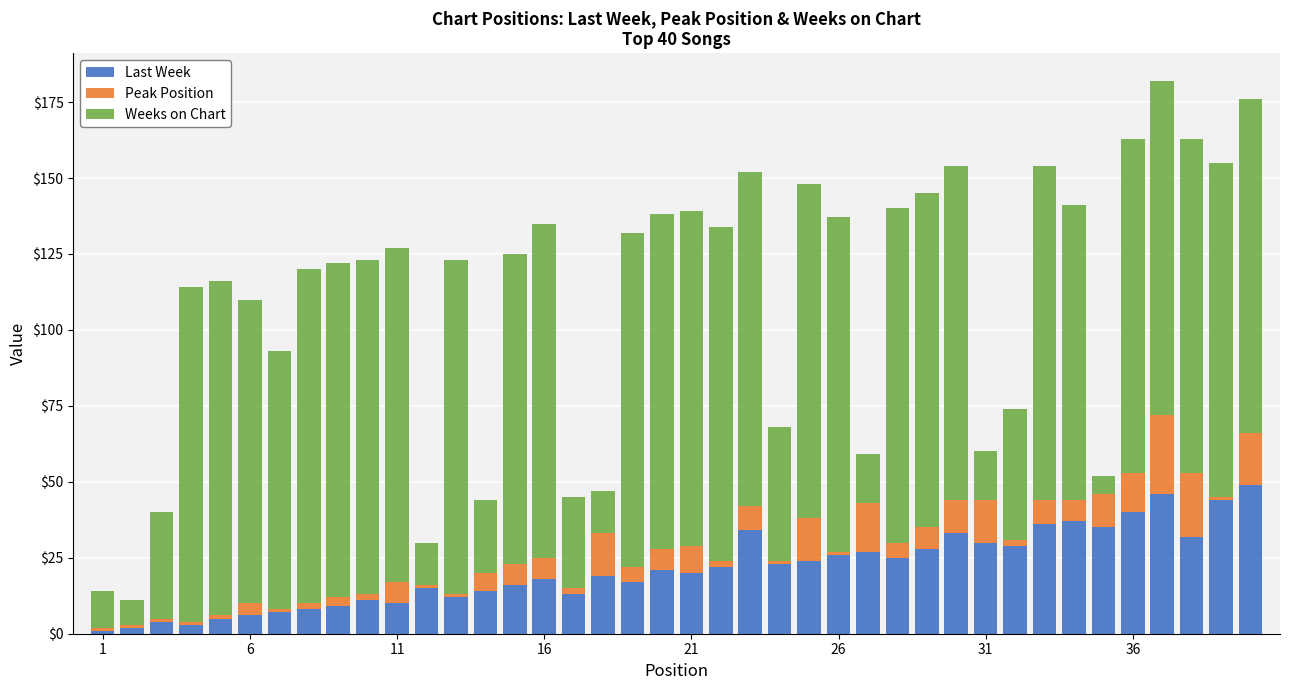

What is the average value of the Last Week series?

21